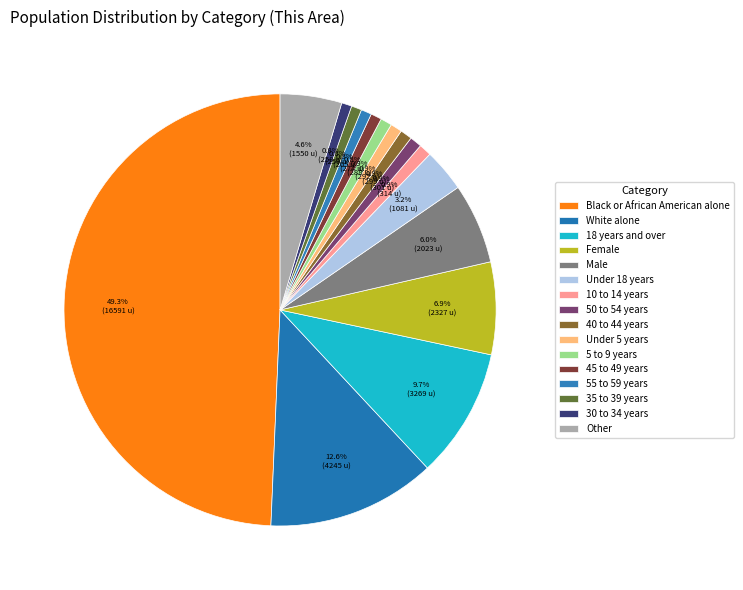

To the nearest percent, what percentage of the pie is 5 to 9 years?

1%